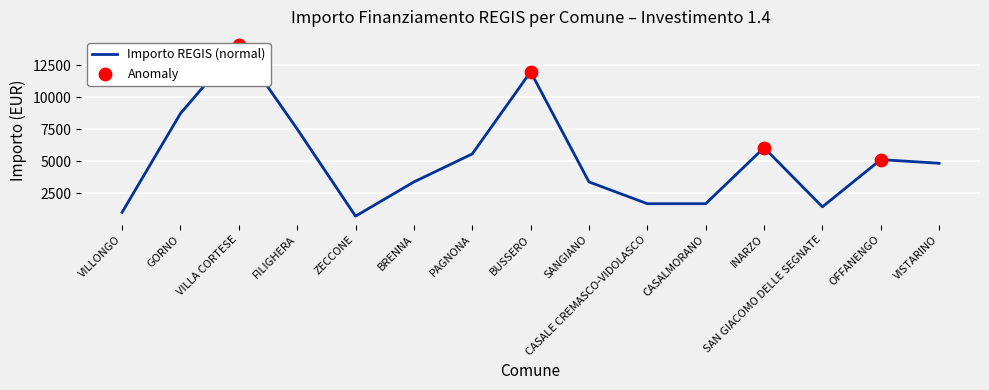

What is the change in value from GORNO to SANGIANO?

-5346